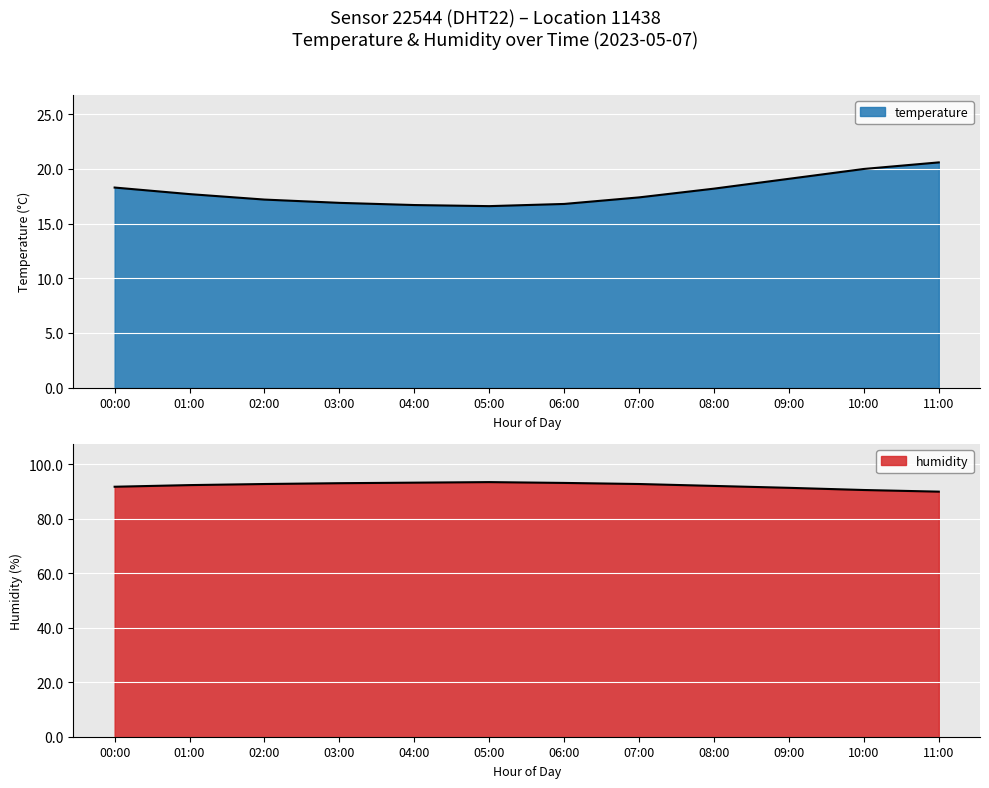

Read the temperature value at 10:00.

20.0